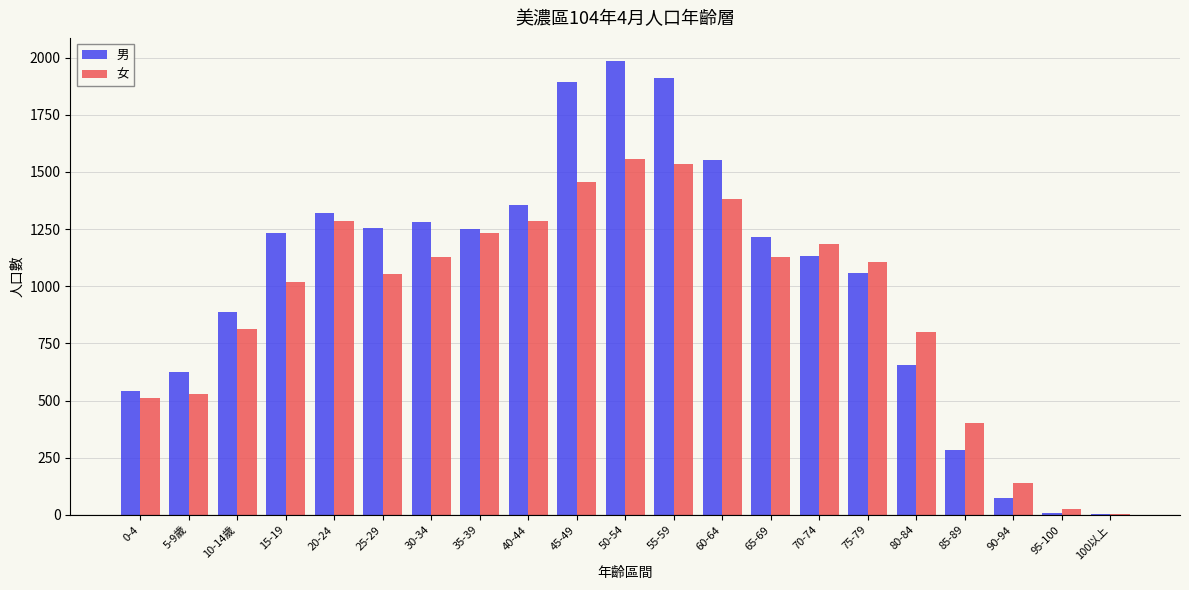

What is the spread (max minus min) of values at 65-69?

85